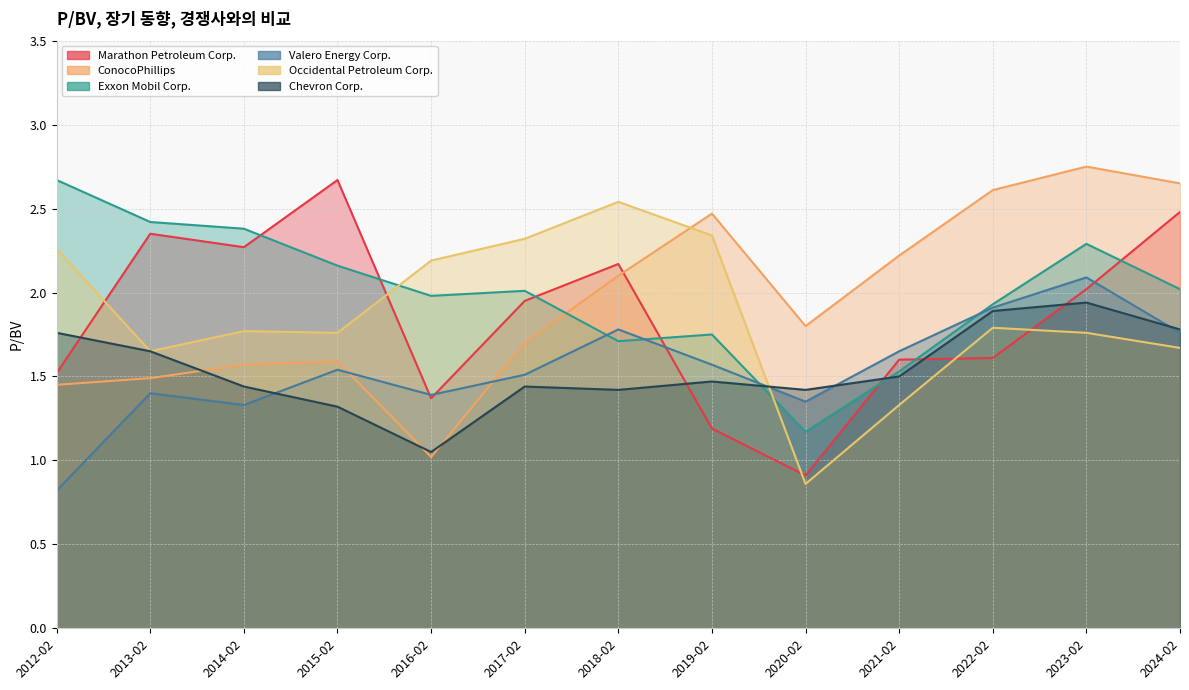

List the labels in order of Valero Energy Corp. value, largest first.

2023-02, 2022-02, 2018-02, 2024-02, 2021-02, 2019-02, 2015-02, 2017-02, 2013-02, 2016-02, 2020-02, 2014-02, 2012-02